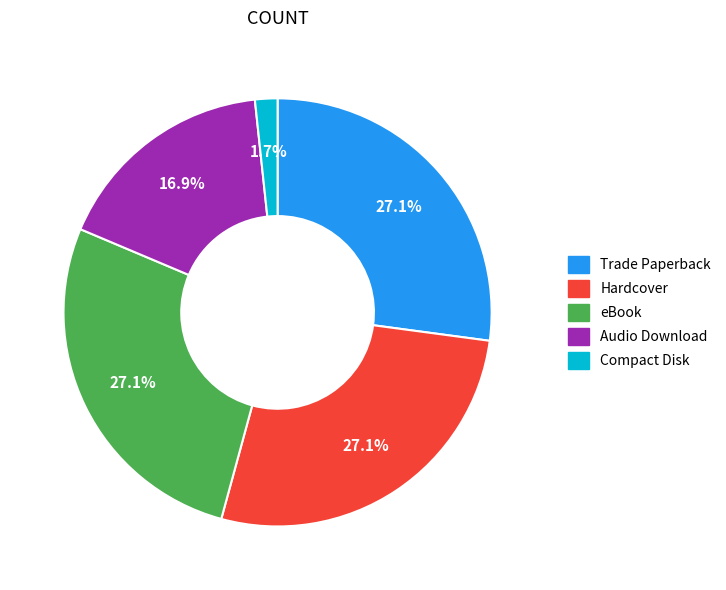

What percentage is the eBook slice, to the nearest percent?

27%